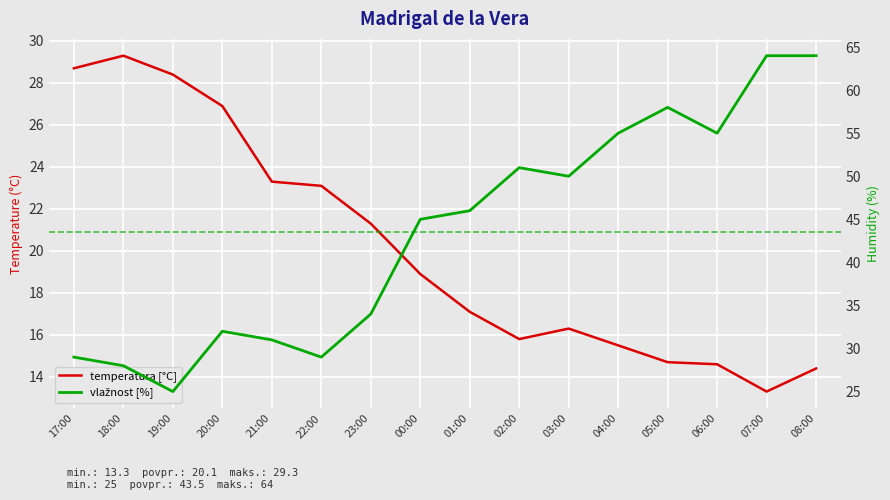

What are all the series names shown in the legend?

temperatura [°C], vlažnost [%]